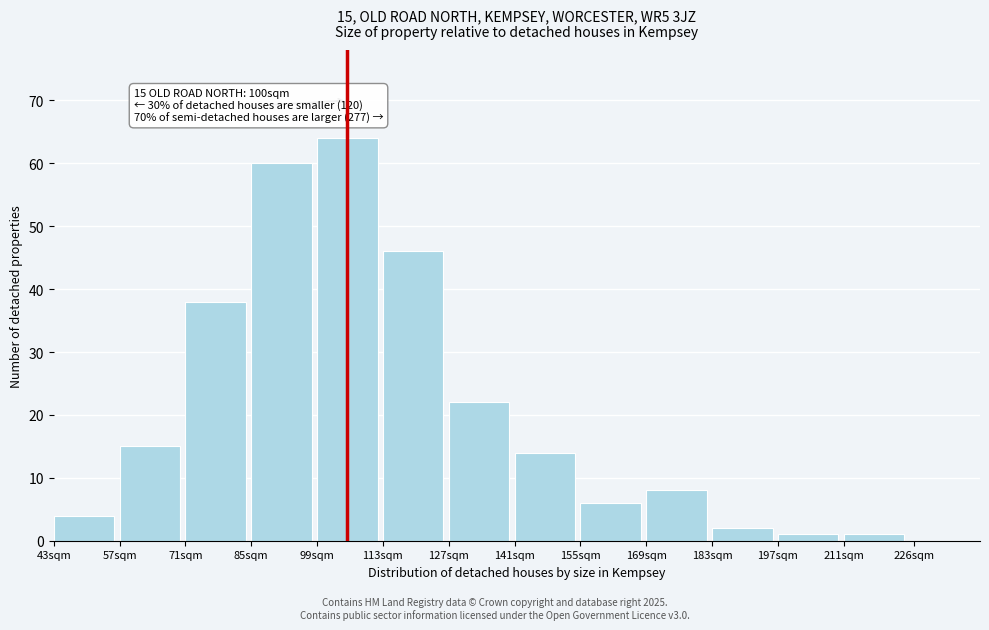

Reading right to left, extract all data points from this chart.

226sqm=0	211sqm=1	197sqm=1	183sqm=2	169sqm=8	155sqm=6	141sqm=14	127sqm=22	113sqm=46	99sqm=64	85sqm=60	71sqm=38	57sqm=15	43sqm=4